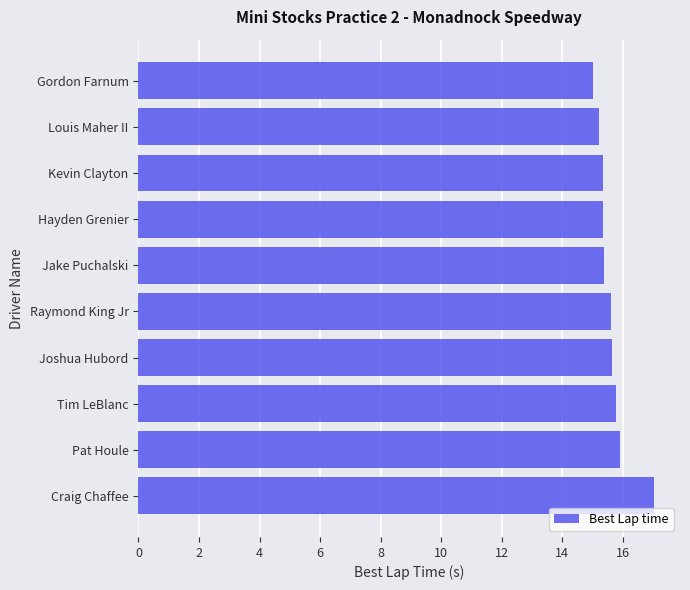

What position from the top is Louis Maher II?

2